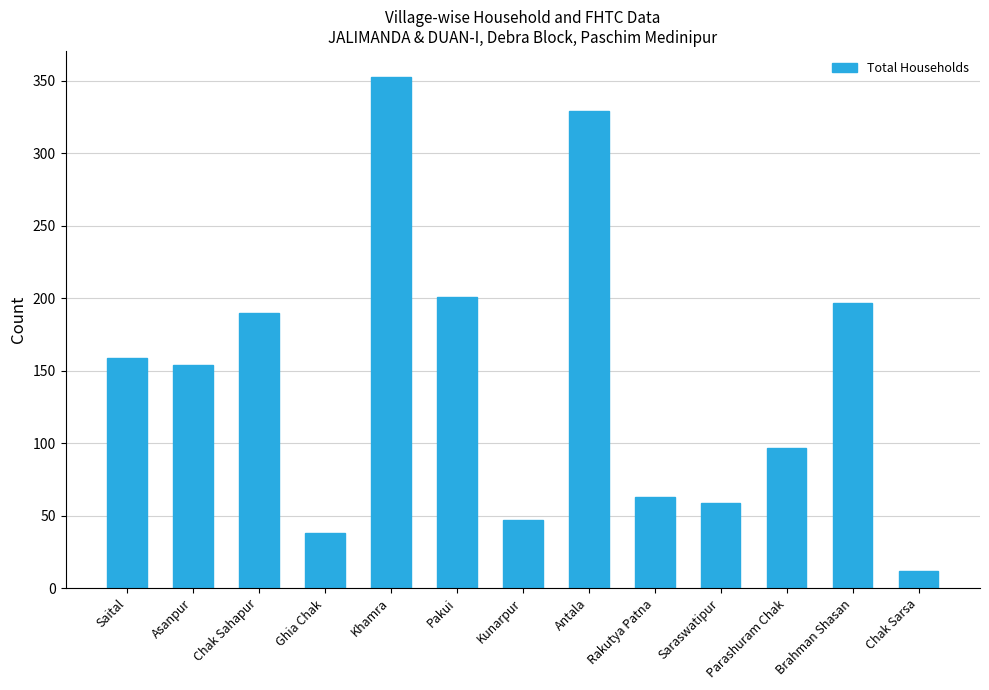

What is the difference between the values at Parashuram Chak and Chak Sarsa?

85